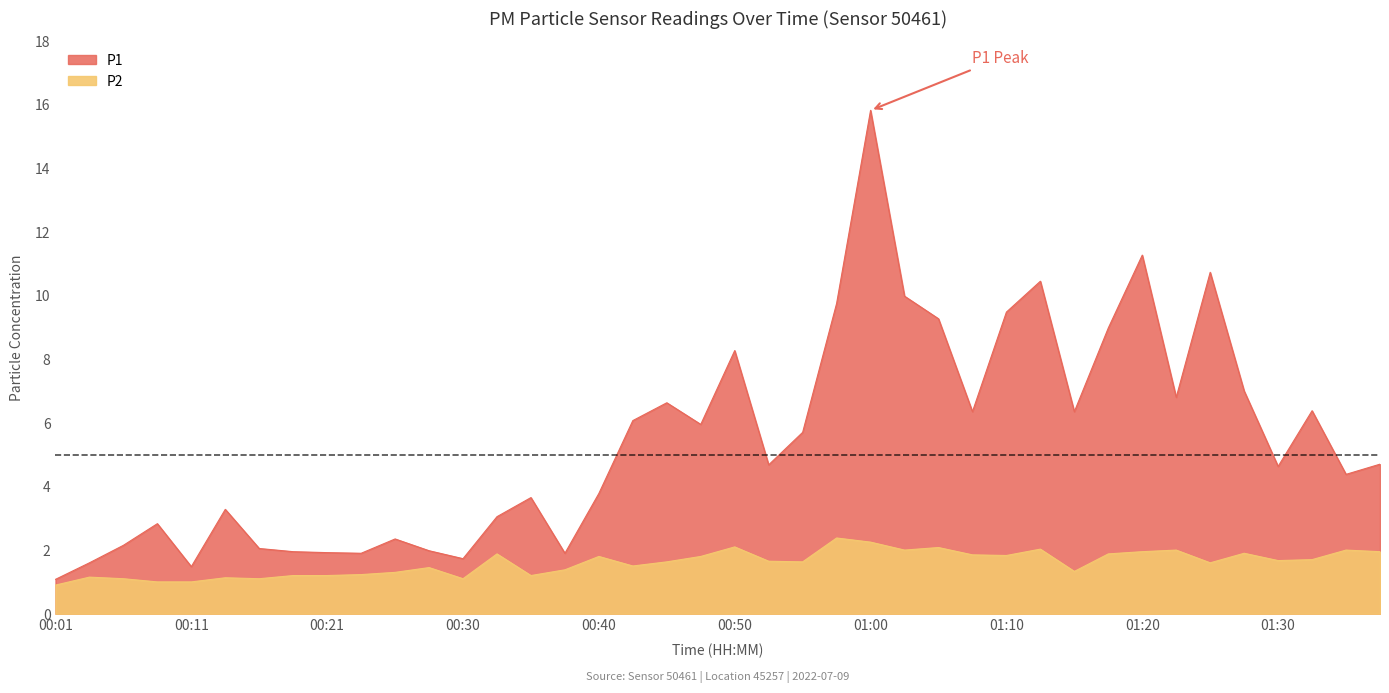

What is the sum of the P2 values at 00:50 and 01:03?

4.1